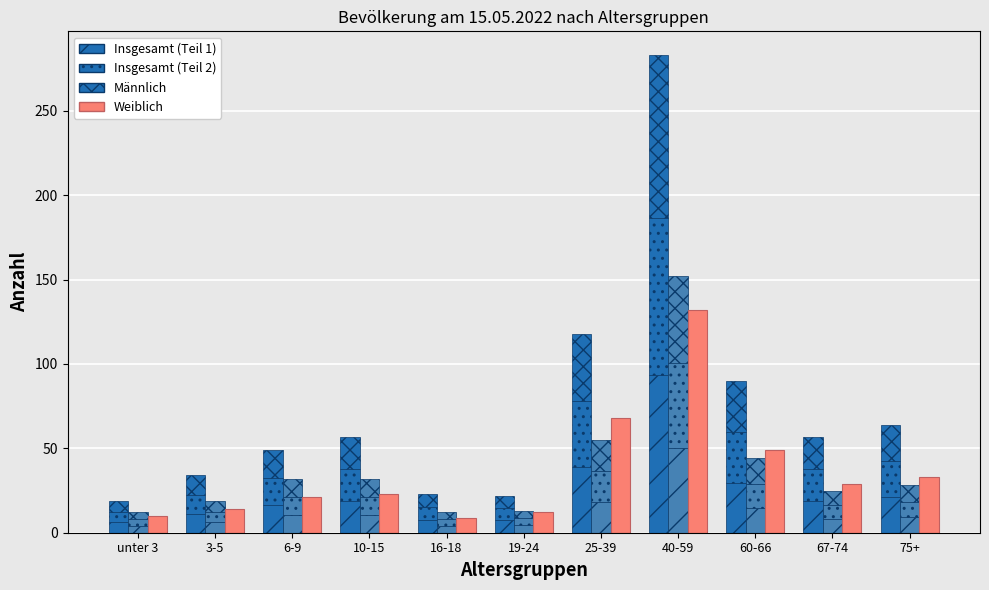

What is the minimum value for Insgesamt?

6.3